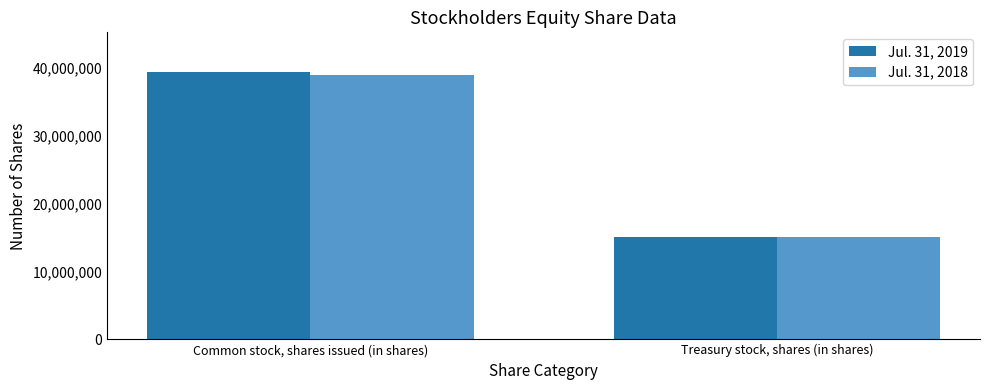

What is the label of the 1st bar from the right?

Treasury stock, shares (in shares)